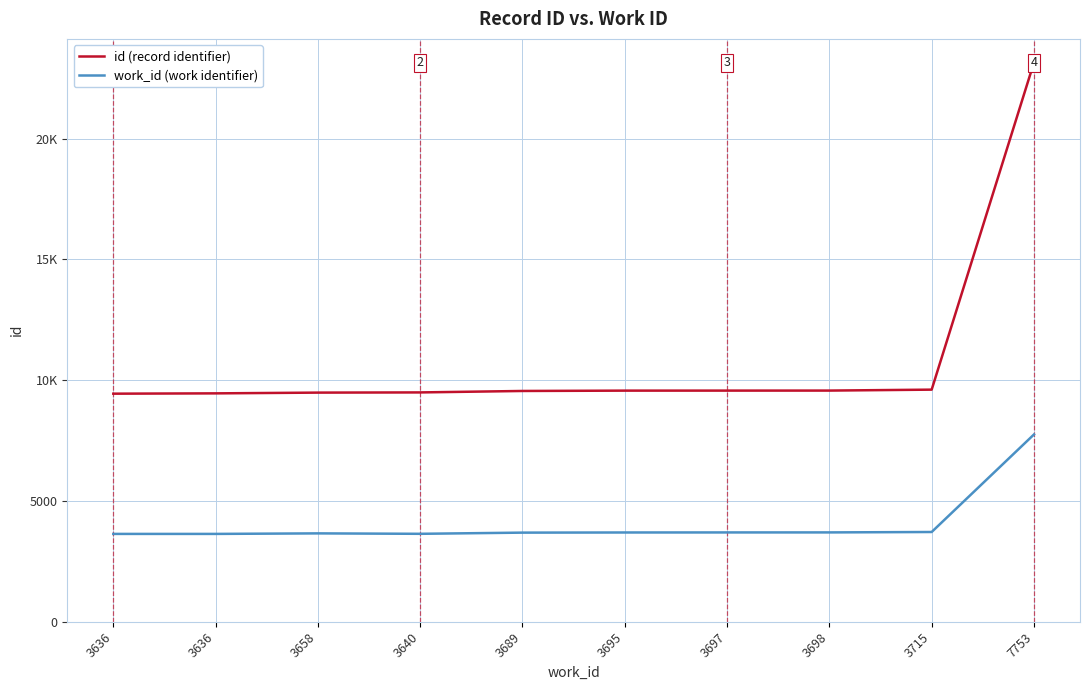

At 3698, list the series in order from smallest to largest.

work_id (work identifier), id (record identifier)